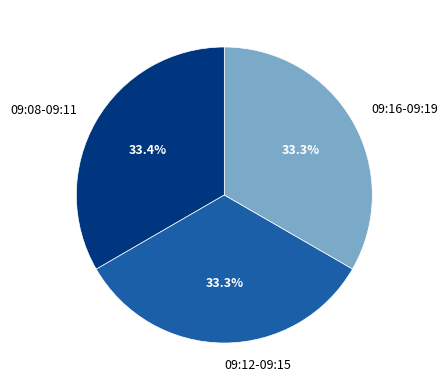

To the nearest percent, what is the average slice percentage?

33%